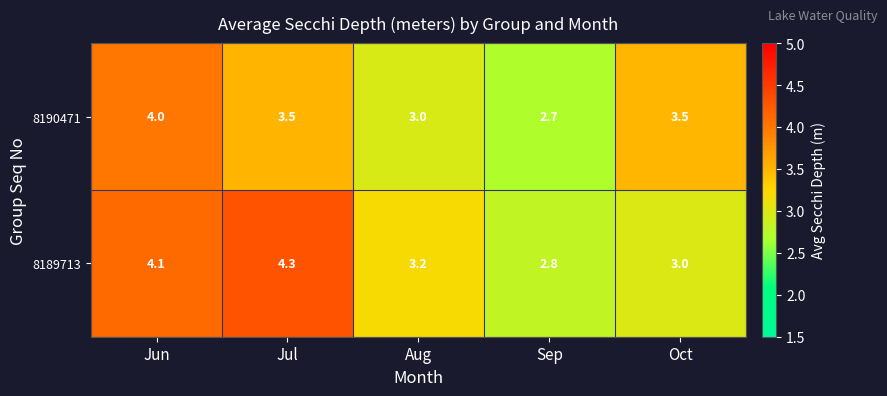

At which label does 8190471 first exceed 3?

Jun